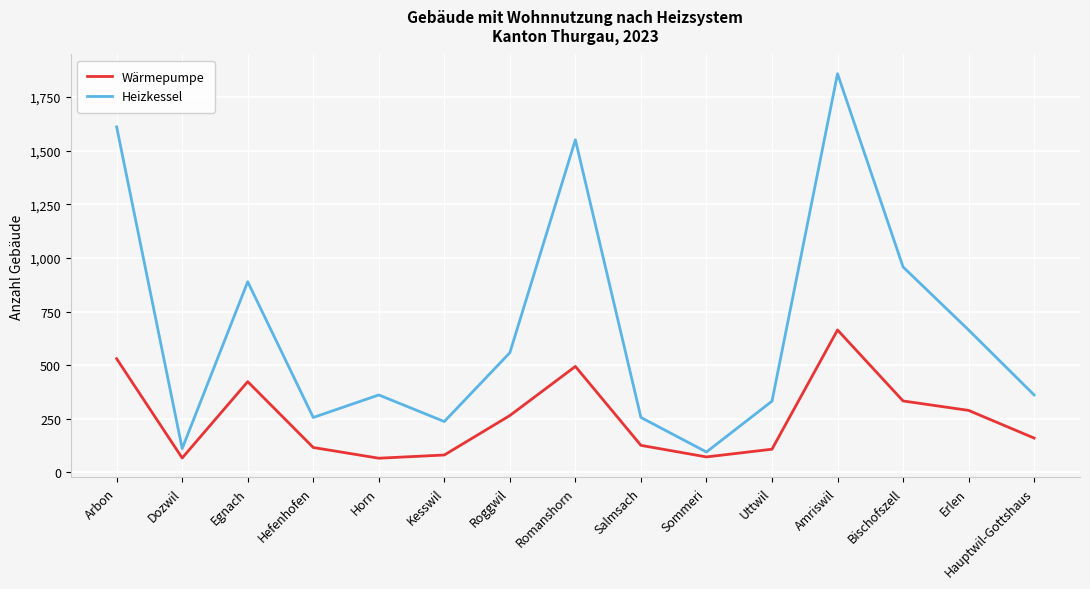

True or false: Wärmepumpe and Heizkessel intersect in this chart.

False